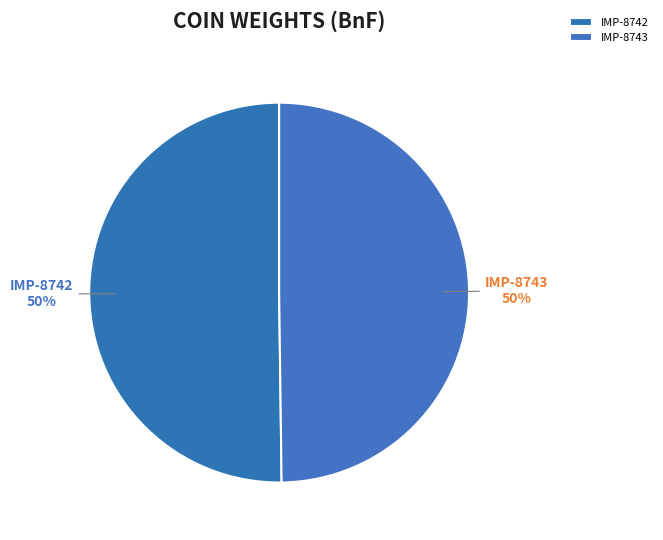

Is it true that IMP-8742 is 50% of the pie?

True